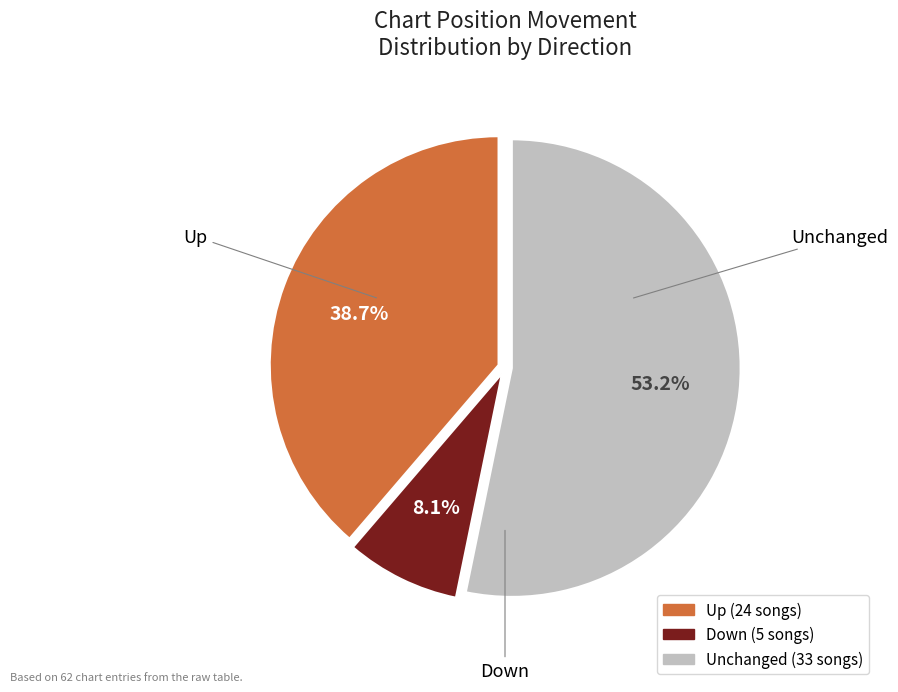

Does any single category account for the majority?

Yes